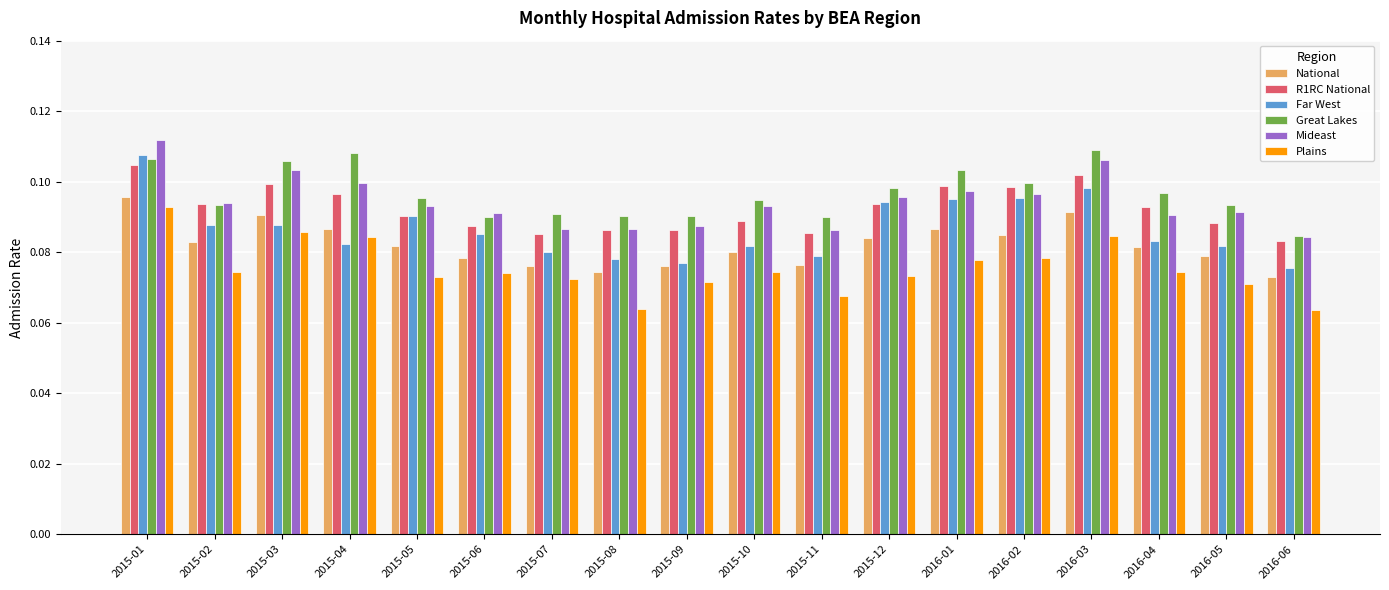

What is the sum of all Far West values?

1.6